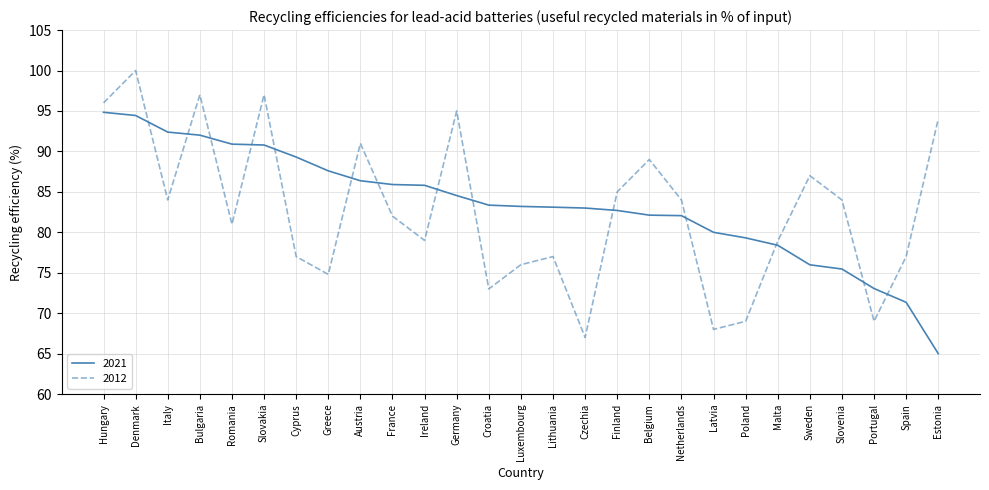

True or false: 2012 has a value of 73.0 at Croatia.

True